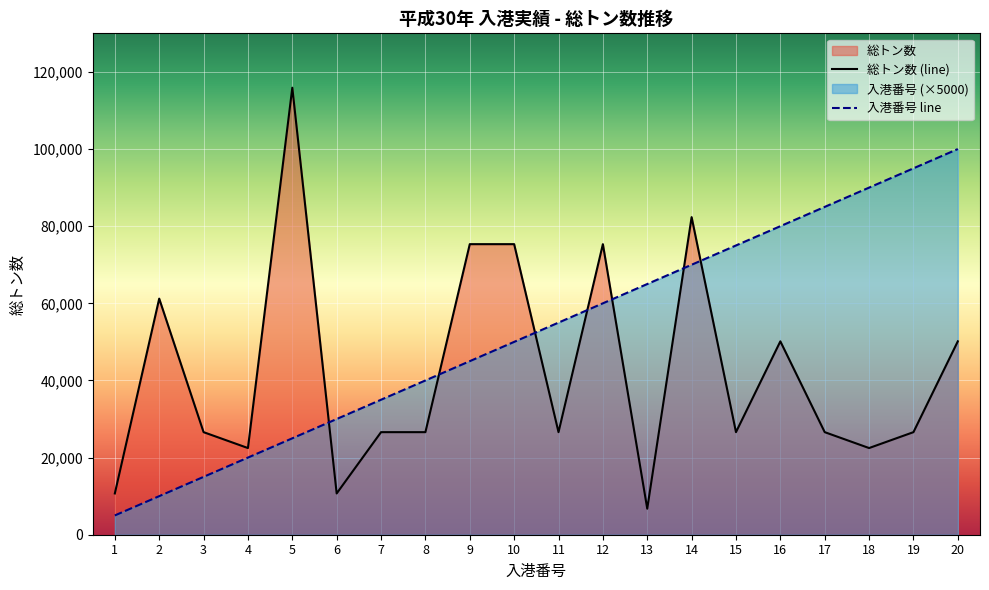

Which category has the highest value in the 入港番号 series?

20